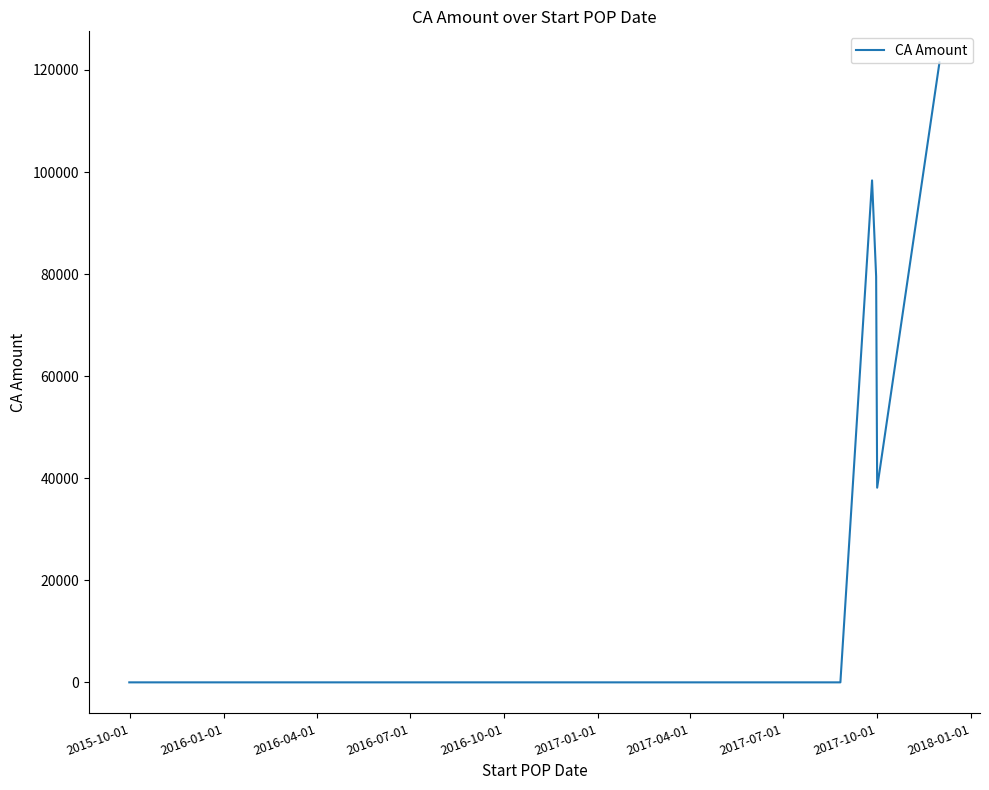

Which has a higher value, 2016-04-01 or 2016-10-01?

2016-04-01